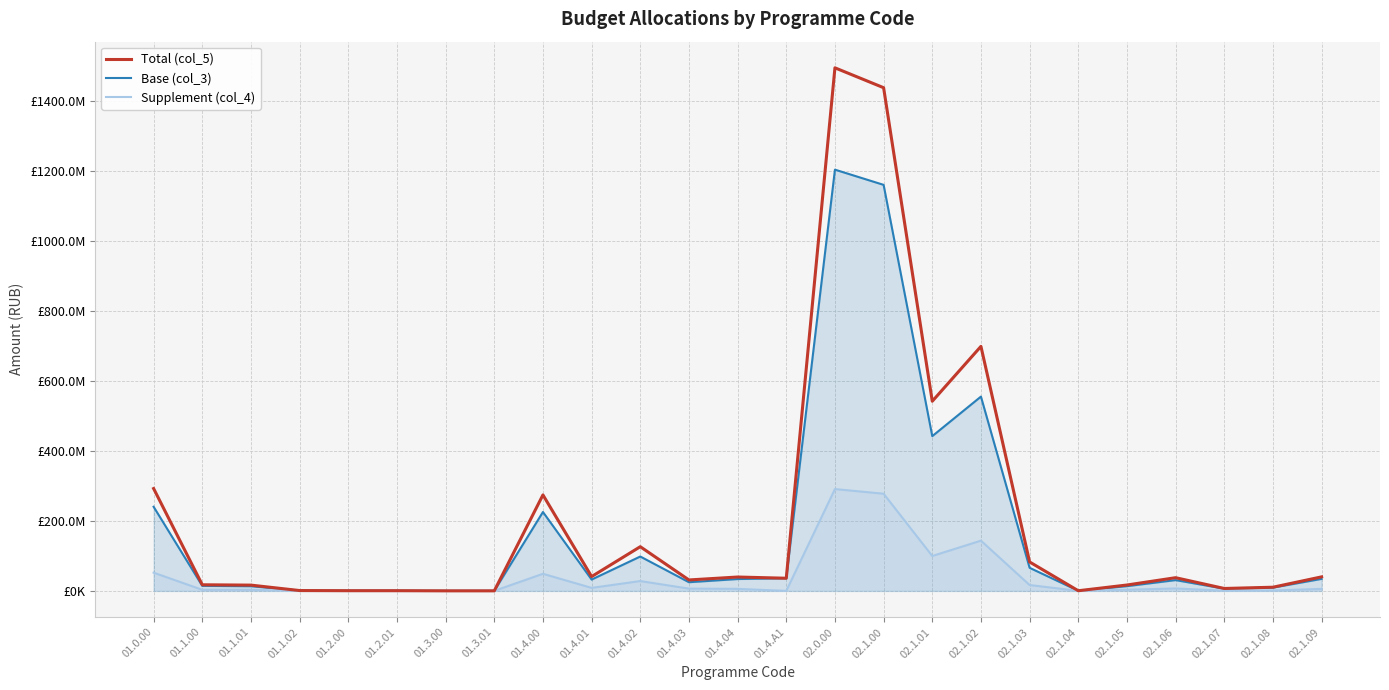

How many lines are shown in the chart?

3